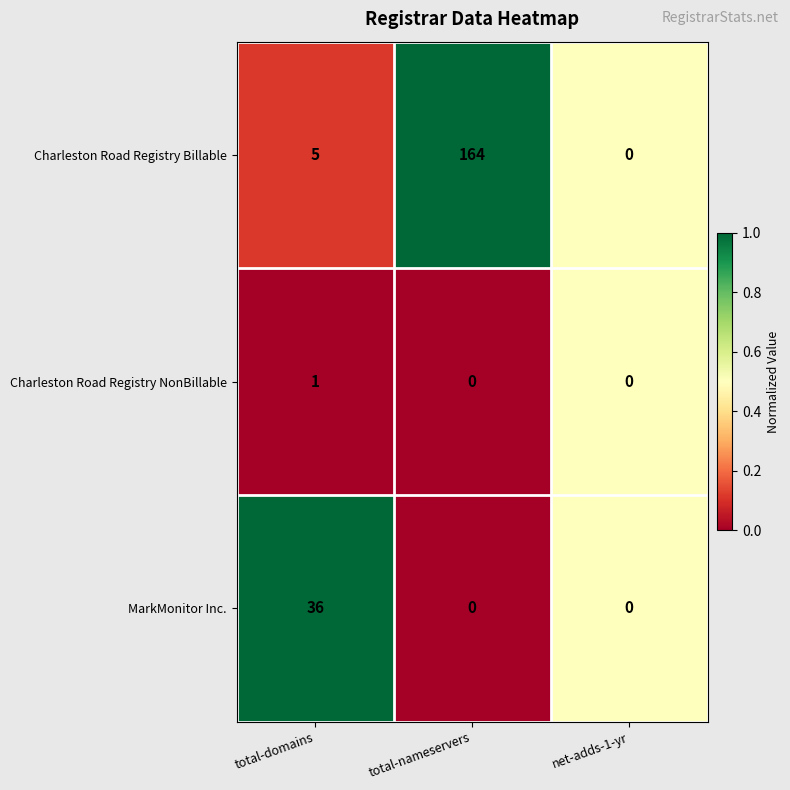

How many MarkMonitor Inc. values are between 0 and 36?

3